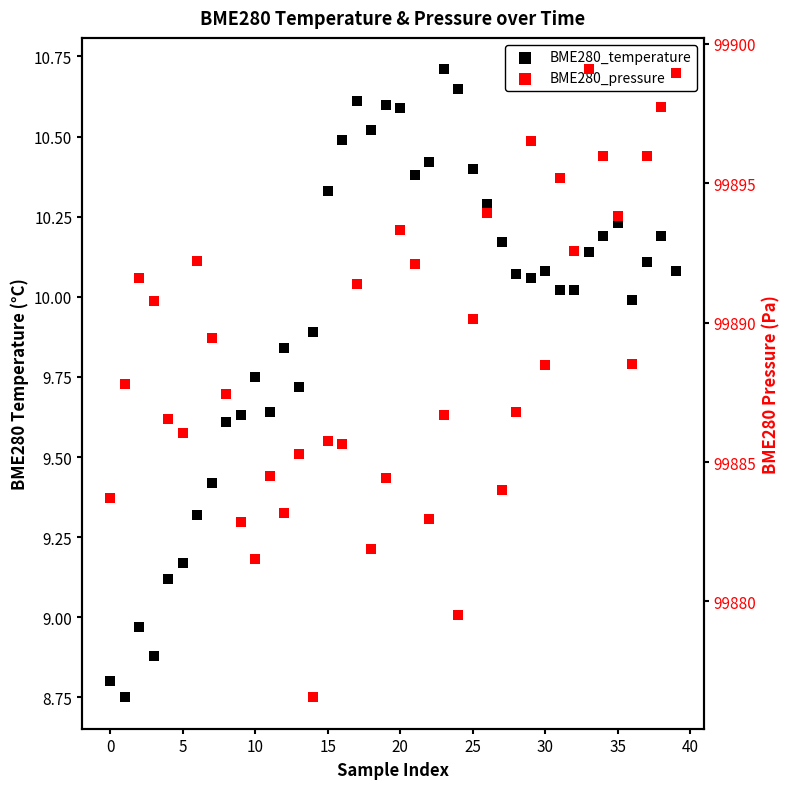

Which series has the widest spread of Y values?

BME280_pressure